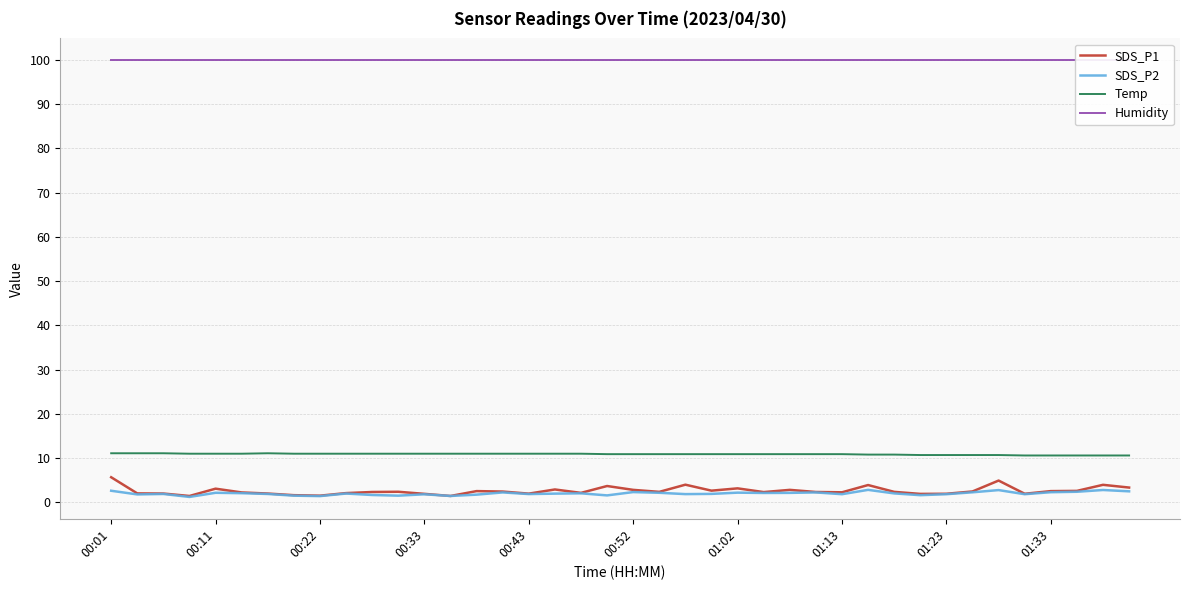

At how many categories does at least one series exceed 38?

40